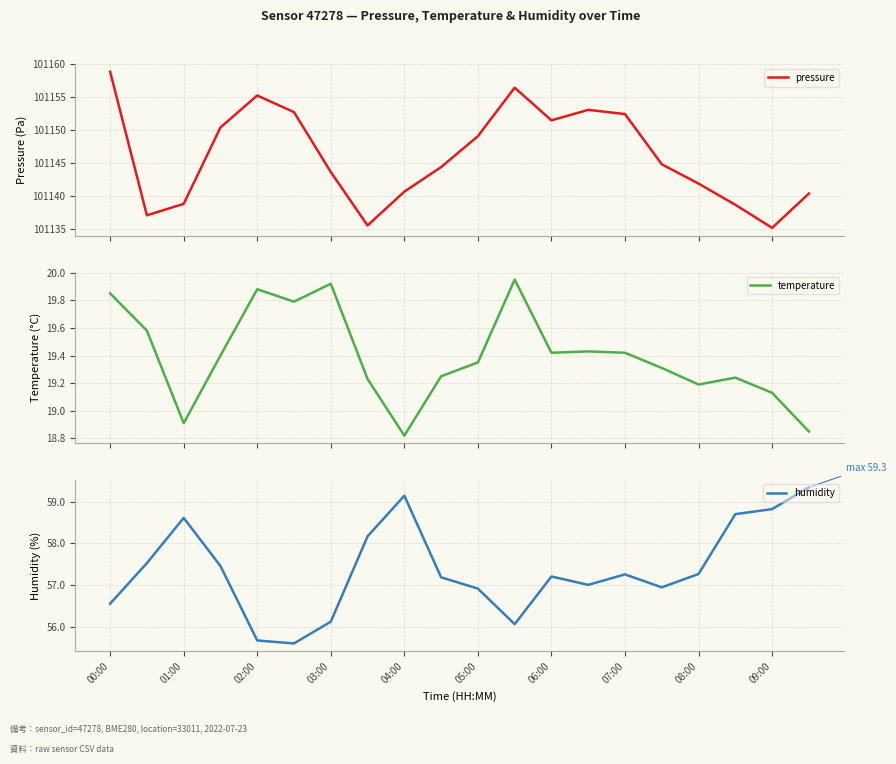

What is the highest value of the pressure series?

101158.8